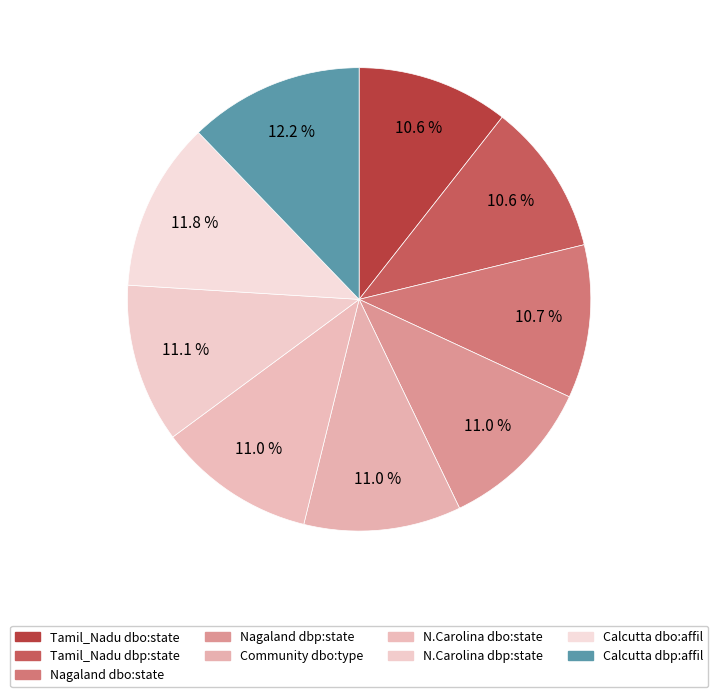

Is there any slice that represents more than half of the pie?

No